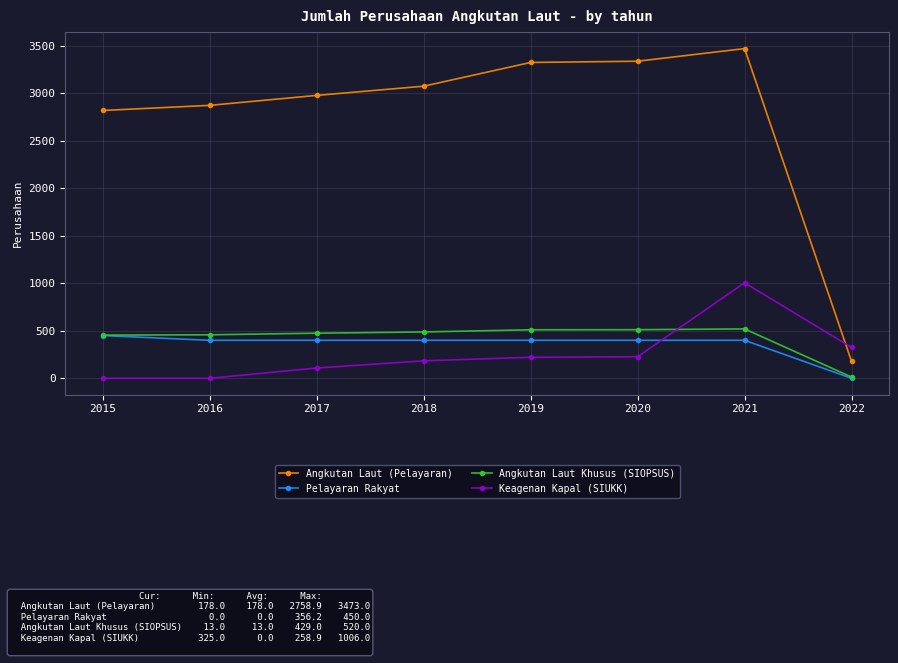

The Keagenan Kapal (SIUKK) series shows 325 at 2022. True or false?

True